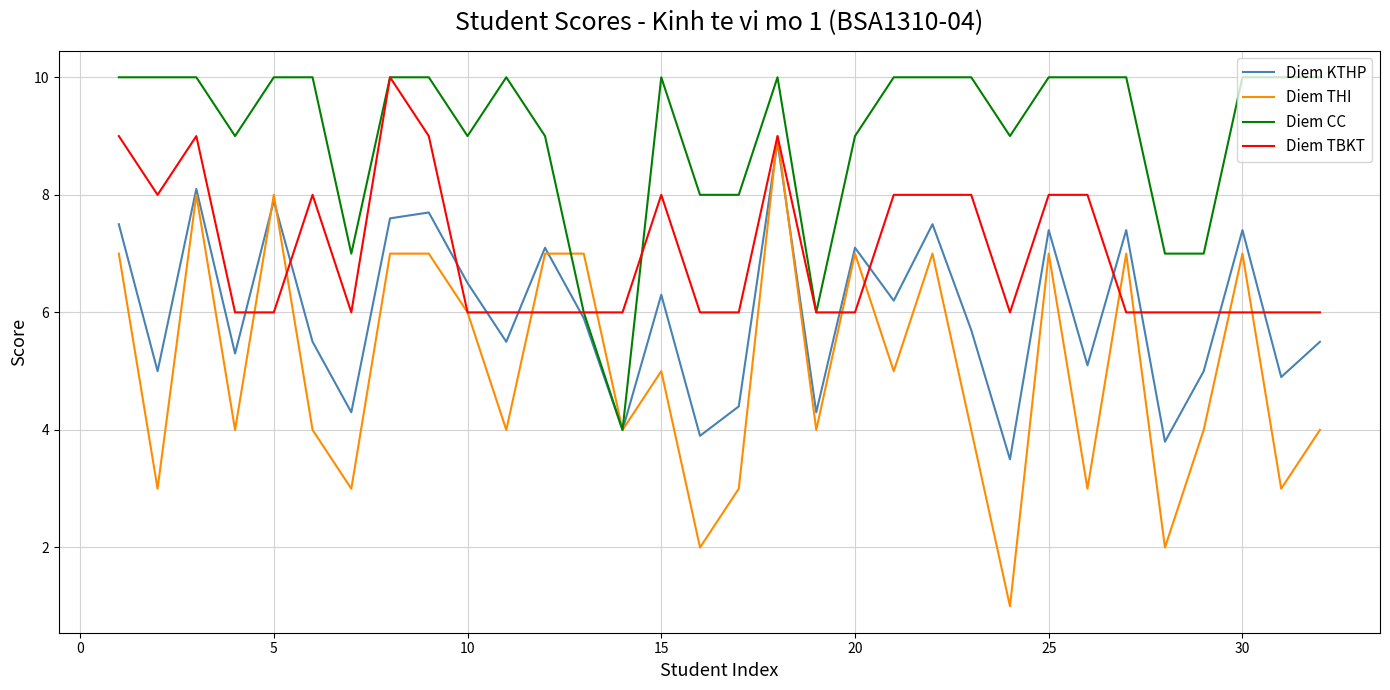

Which series has the largest range (max minus min)?

Diem THI